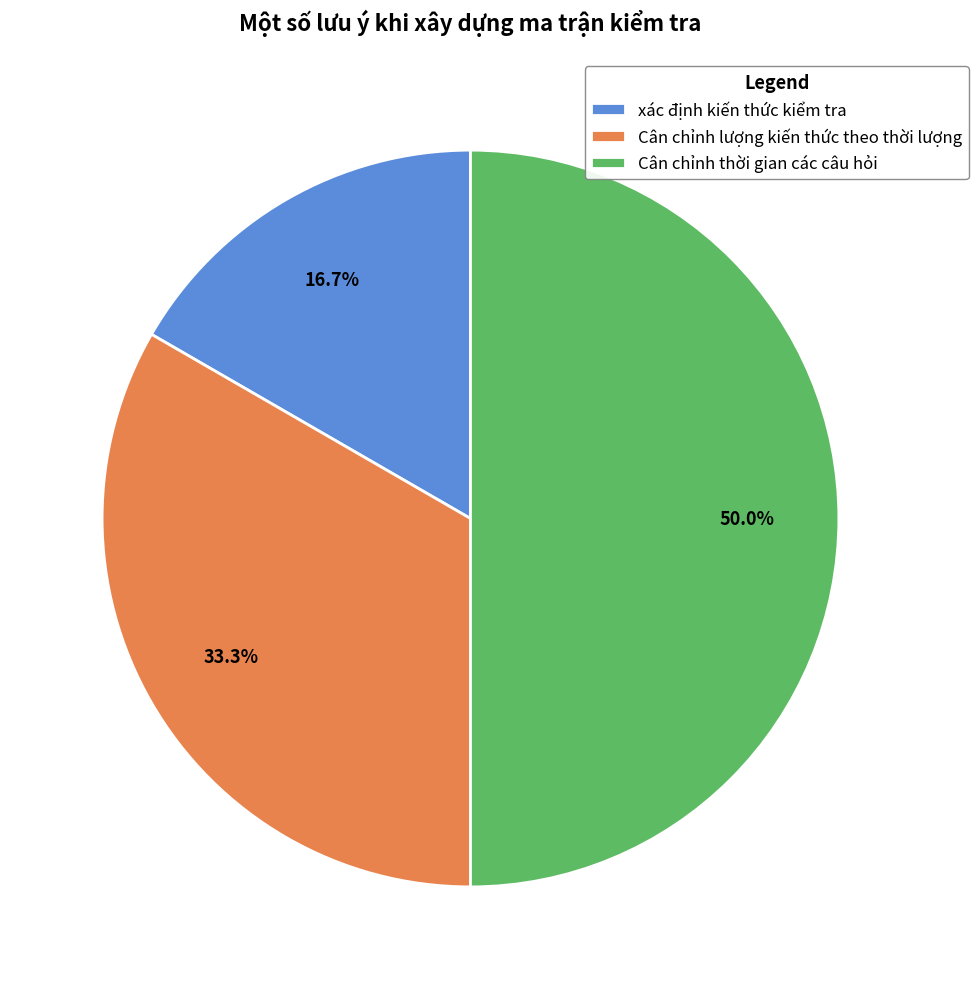

How many slices are in this pie chart?

3